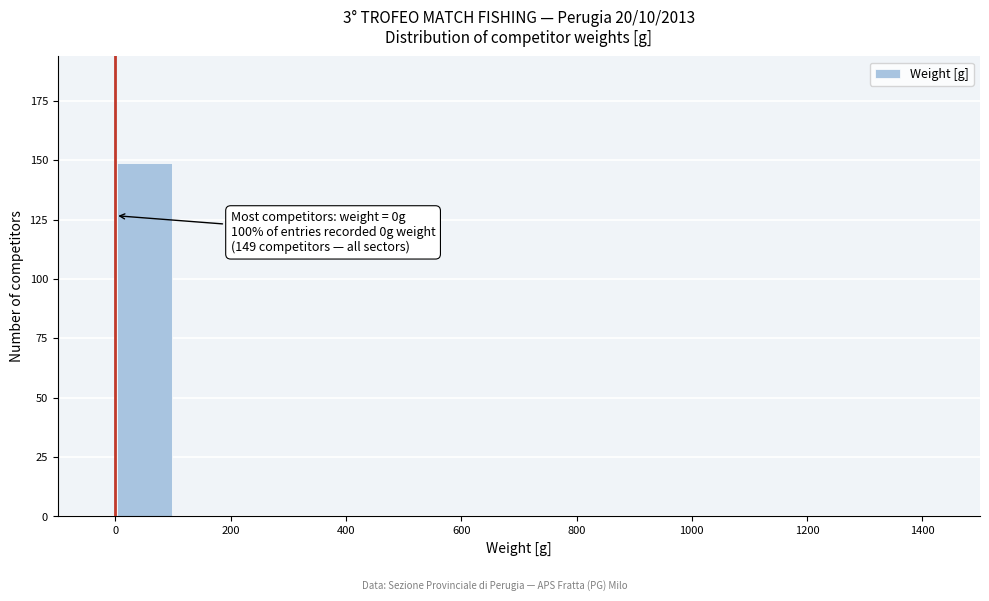

Over which range of the x-axis is the bar tallest?

0 to 100